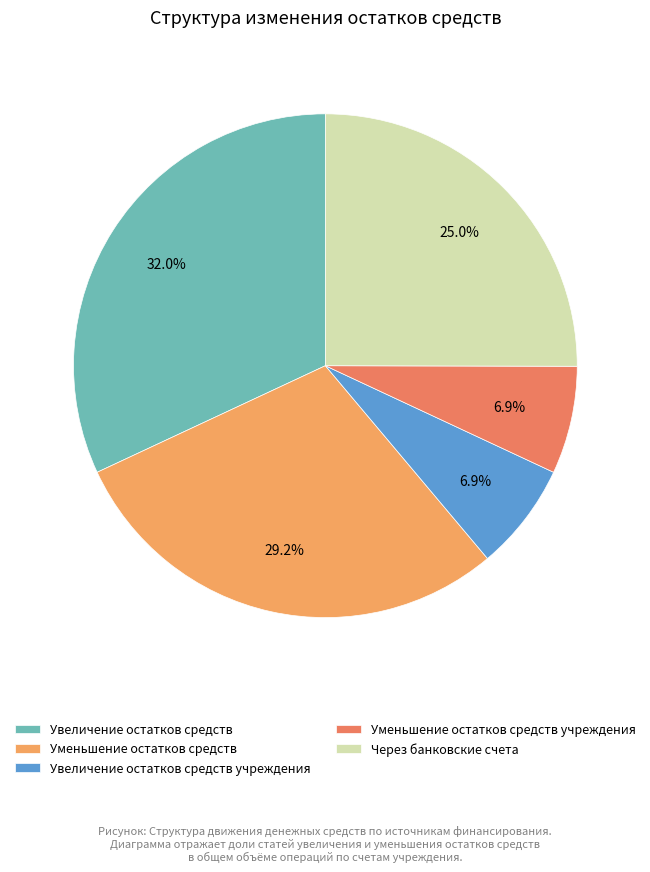

Rank the categories by value from lowest to highest.

Увеличение остатков средств учреждения, Уменьшение остатков средств учреждения, Через банковские счета, Уменьшение остатков средств, Увеличение остатков средств